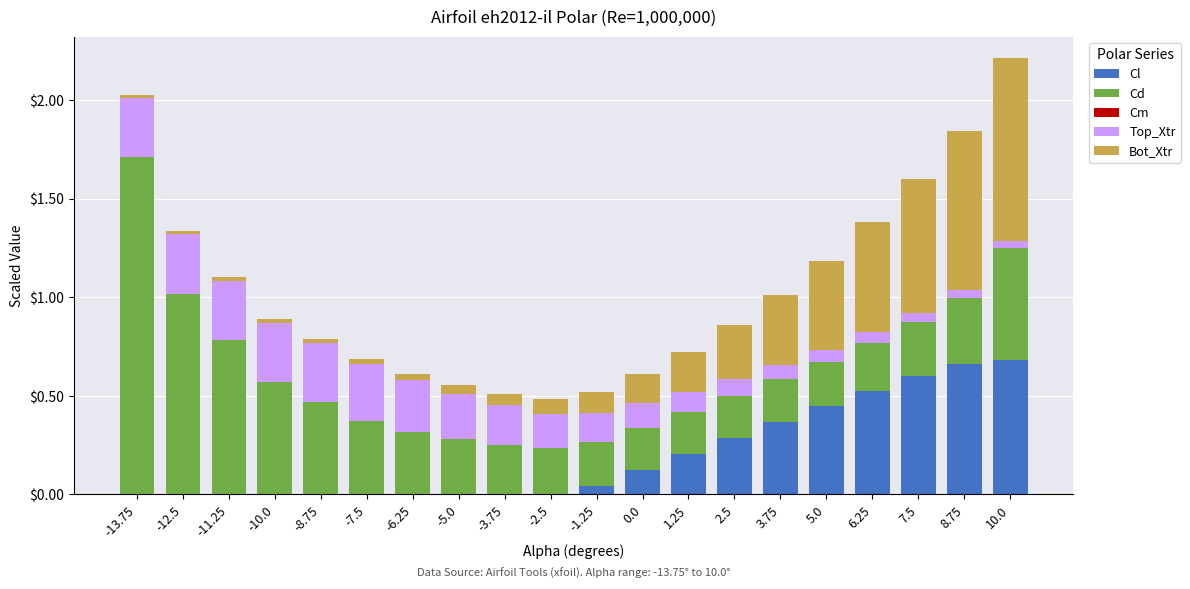

What is the sum of all Cl values?

3.9